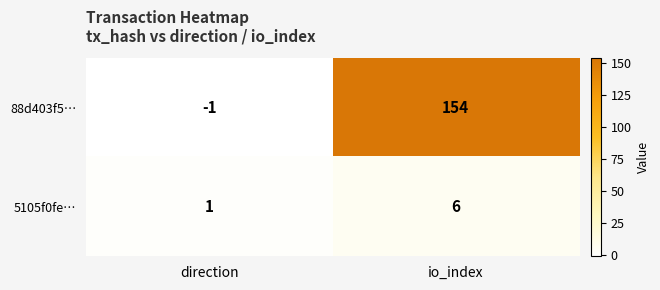

Which series has the widest spread of values?

88d403f5…